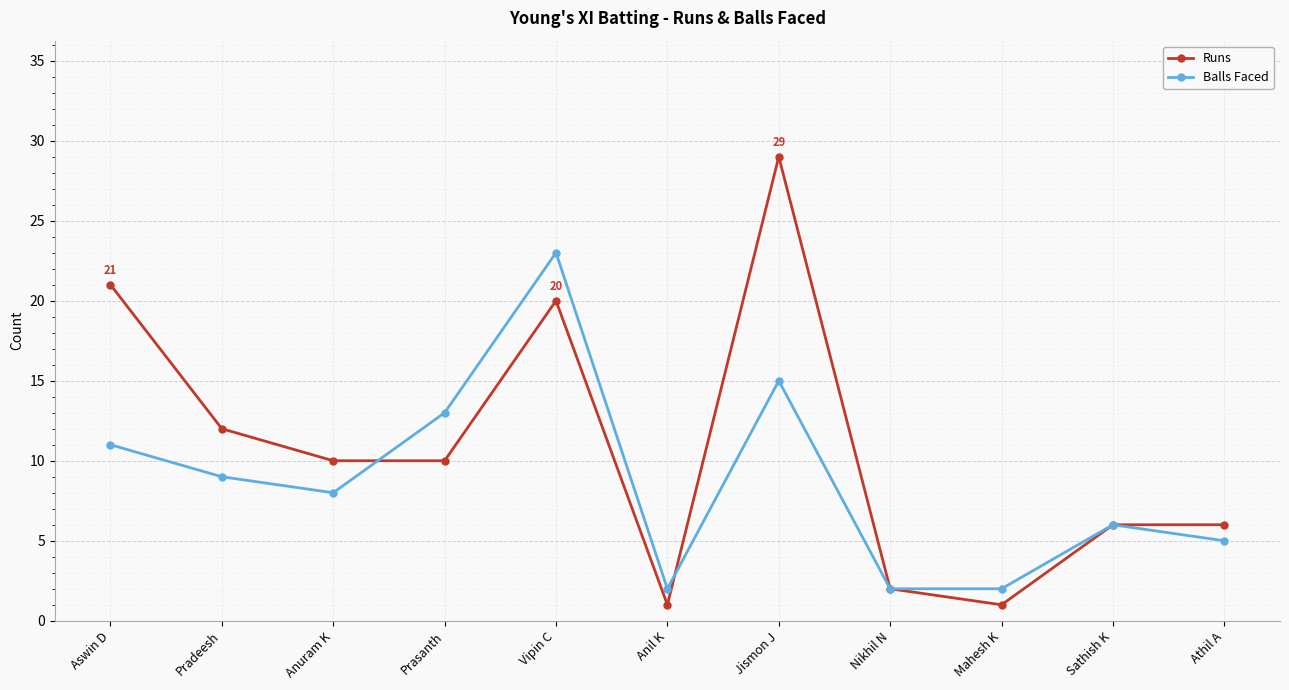

What is the approximate value of Balls Faced at Prasanth?

13